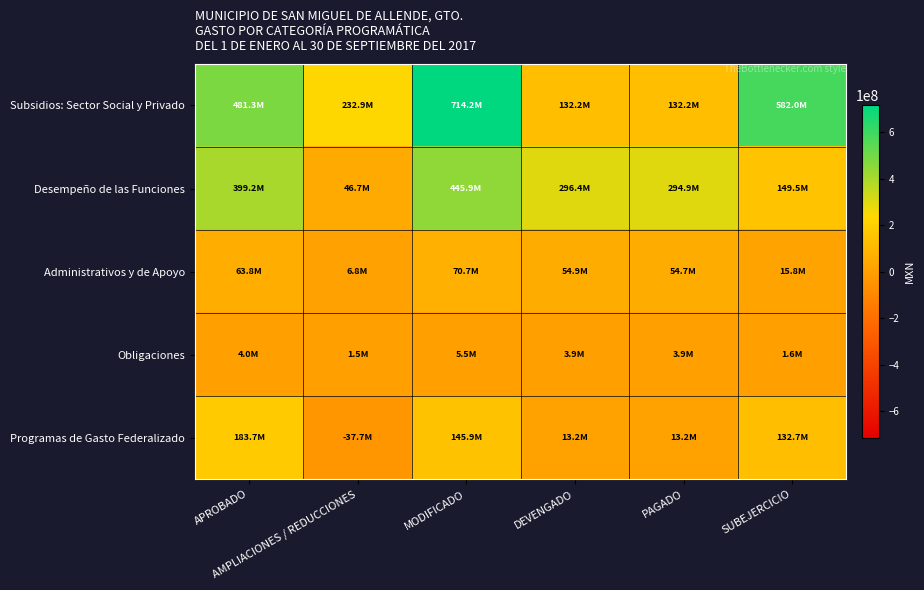

Reading left to right, what are all the values shown in this chart?

Subsidios: Sector Social y Privado: APROBADO=481317320.0	AMPLIACIONES / REDUCCIONES=232911157.0	MODIFICADO=714228477.0	DEVENGADO=132184137.7	PAGADO=132184137.7	SUBEJERCICIO=582044339.4
Desempeño de las Funciones: APROBADO=399175375.9	AMPLIACIONES / REDUCCIONES=46688047.8	MODIFICADO=445863423.7	DEVENGADO=296358645.8	PAGADO=294928760.2	SUBEJERCICIO=149504777.8
Administrativos y de Apoyo: APROBADO=63839588.4	AMPLIACIONES / REDUCCIONES=6813382.6	MODIFICADO=70652971.0	DEVENGADO=54859575.3	PAGADO=54657685.7	SUBEJERCICIO=15793395.7
Obligaciones: APROBADO=4017947.2	AMPLIACIONES / REDUCCIONES=1496220.0	MODIFICADO=5514167.1	DEVENGADO=3946525.8	PAGADO=3946525.8	SUBEJERCICIO=1567641.3
Programas de Gasto Federalizado: APROBADO=183650926.8	AMPLIACIONES / REDUCCIONES=-37740800.7	MODIFICADO=145910126.1	DEVENGADO=13210118.2	PAGADO=13210118.2	SUBEJERCICIO=132700008.0